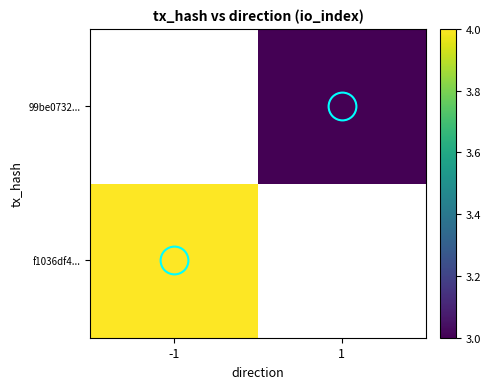

Which label corresponds to the smallest value in the chart?

1